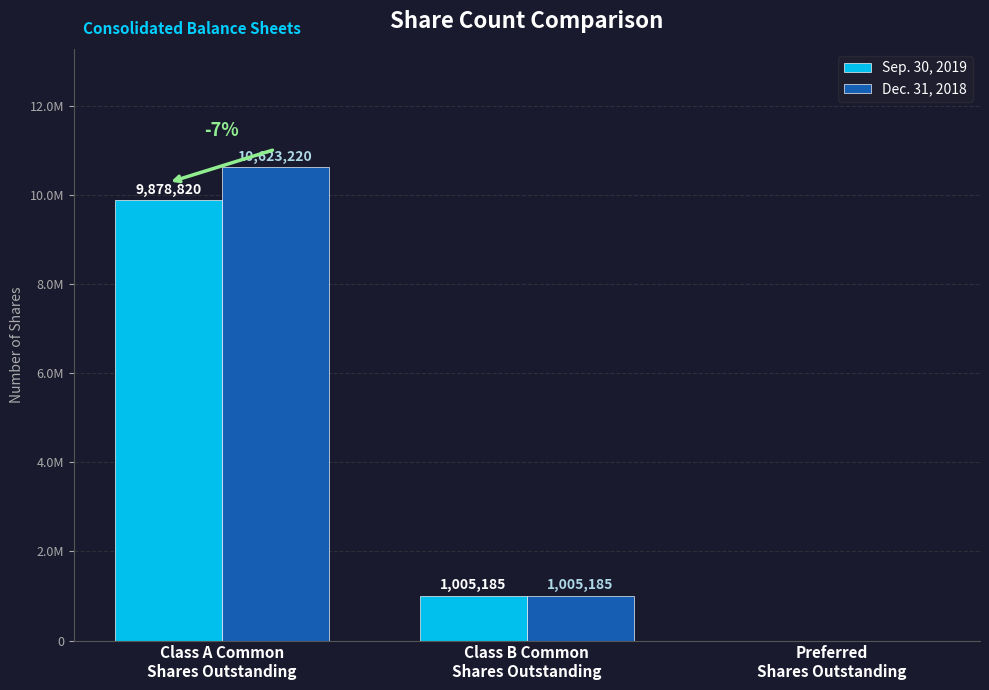

Are the bars horizontal?

No